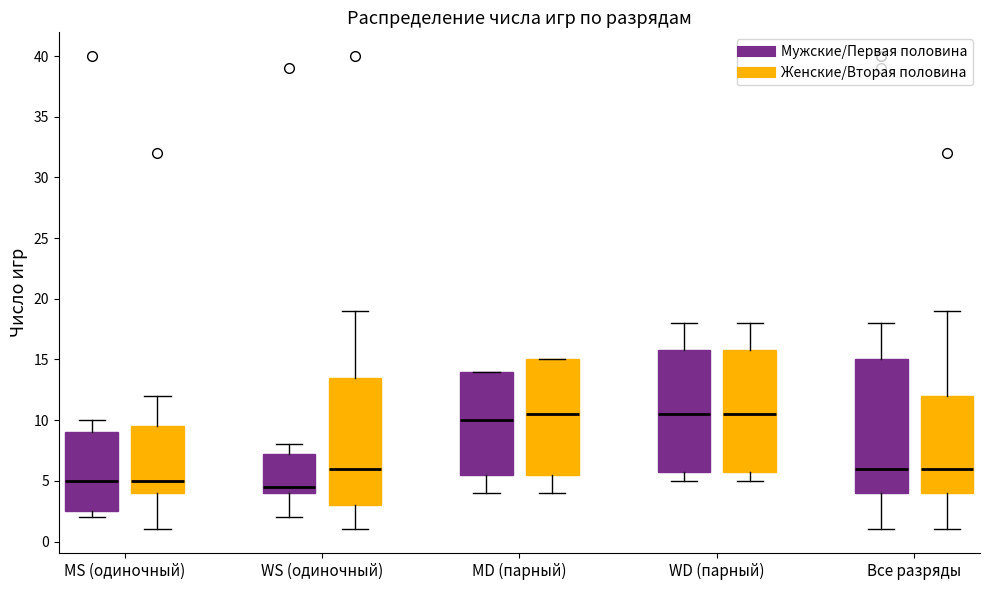

Where does the lower whisker of the box for MD (парный) (Женские/Вторая половина) end on the y-axis? The values are not printed on the chart, so give them approximately, as read against the axis.

4.0